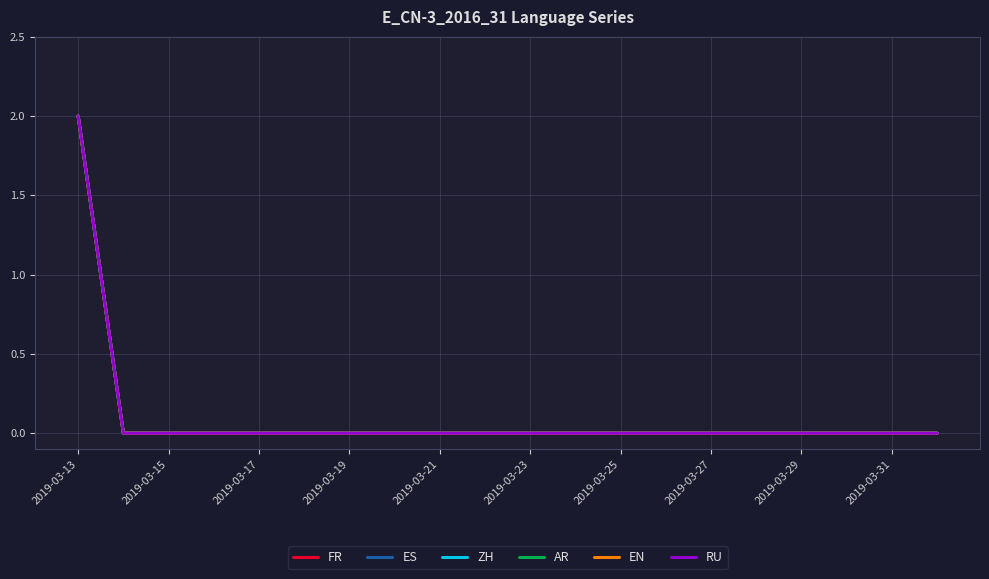

True or false: E_CN-3_2016_31-ZH has a value of 0 at 2019-03-15.

True